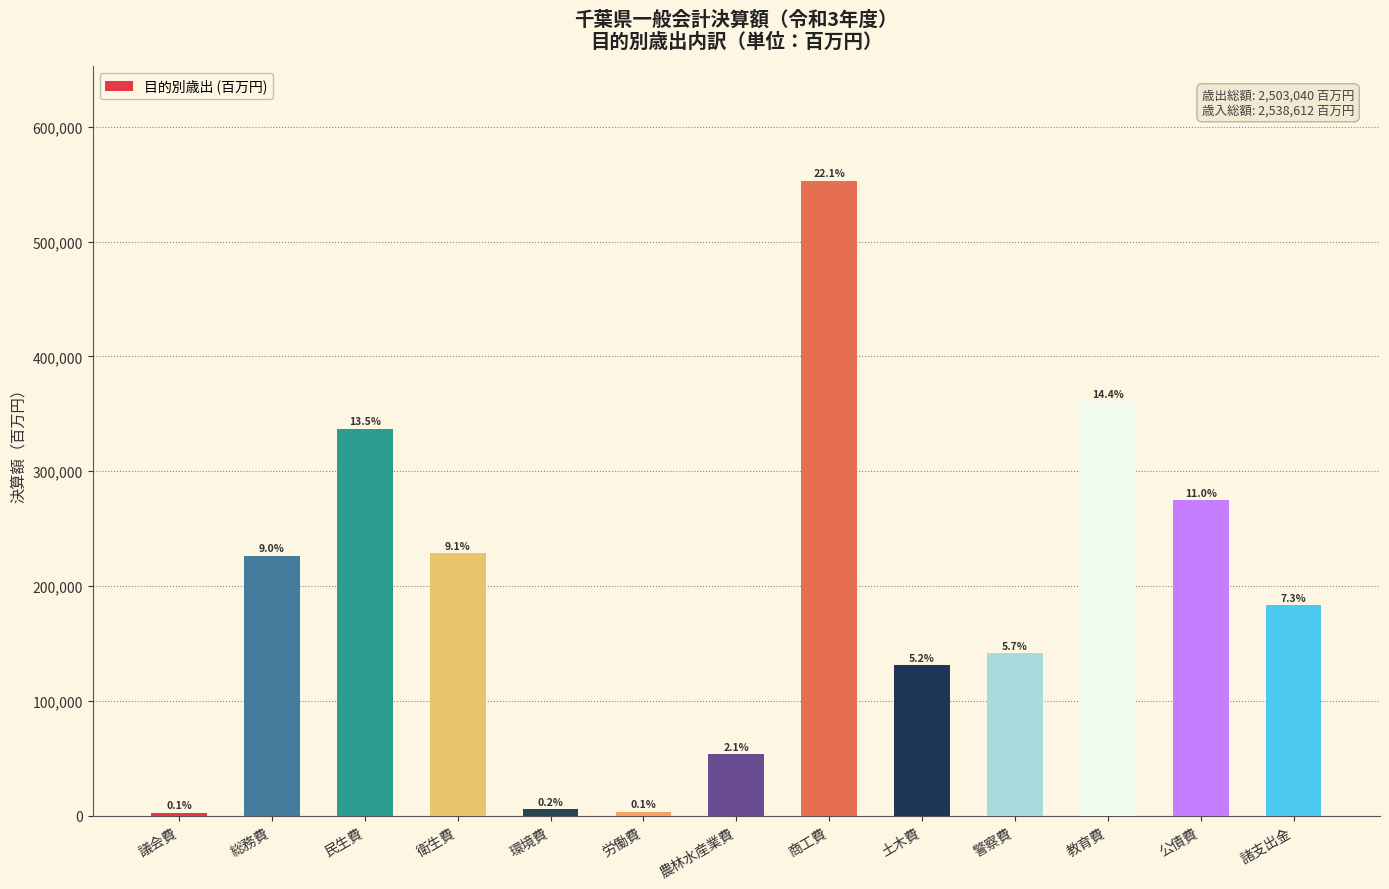

Rank the categories by value from highest to lowest.

商工費, 教育費, 民生費, 公債費, 衛生費, 総務費, 諸支出金, 警察費, 土木費, 農林水産業費, 環境費, 労働費, 議会費